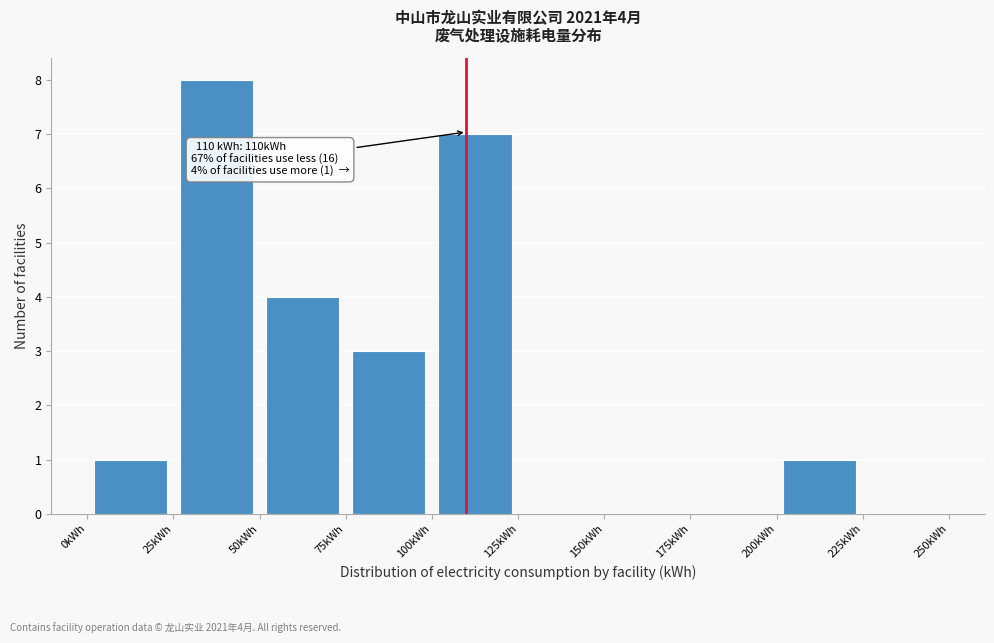

Which range on the x-axis has the tallest bar?

25 to 50